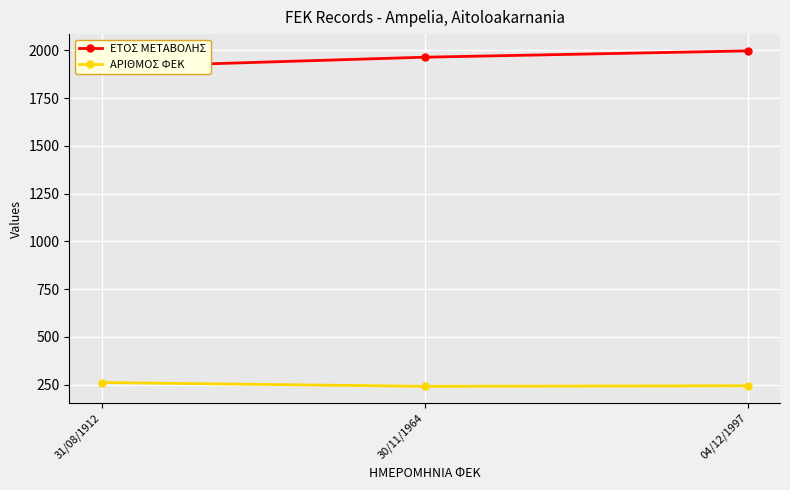

Rank the series by their maximum value, from lowest to highest.

ΑΡΙΘΜΟΣ ΦΕΚ, ΕΤΟΣ ΜΕΤΑΒΟΛΗΣ